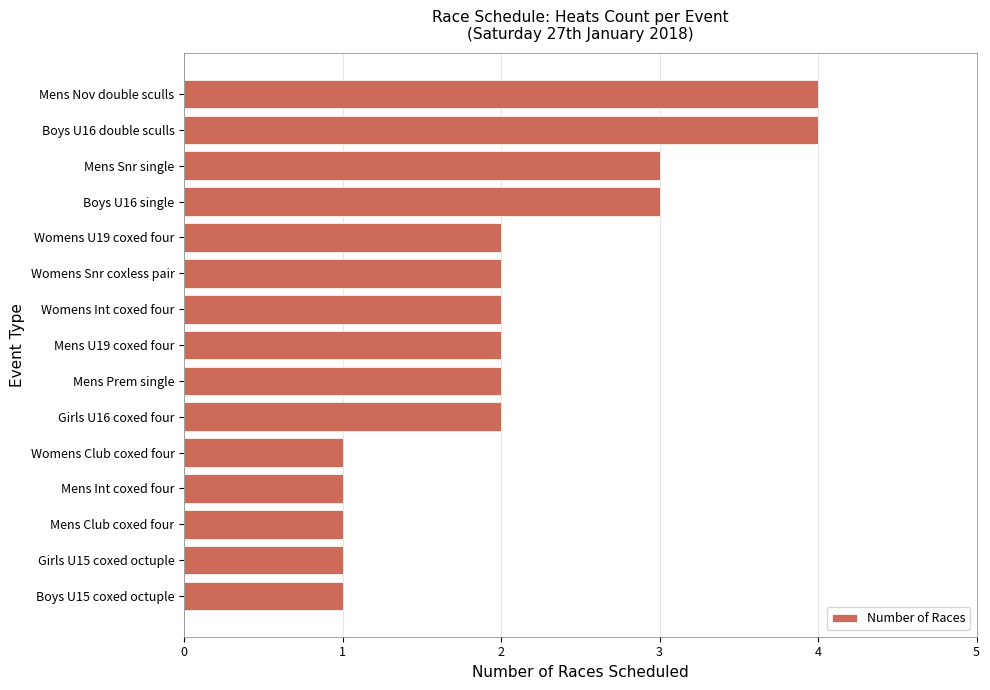

True or false: the data shows 1 at Womens Snr coxless pair.

False